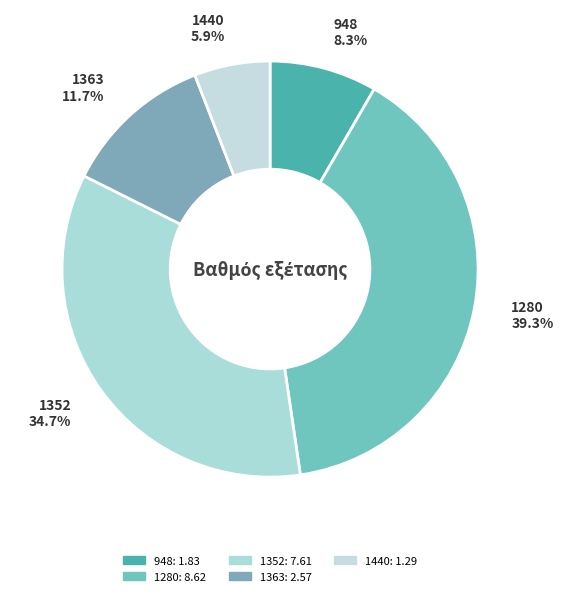

To the nearest percent, what is the difference between the largest and smallest slice percentages?

33%